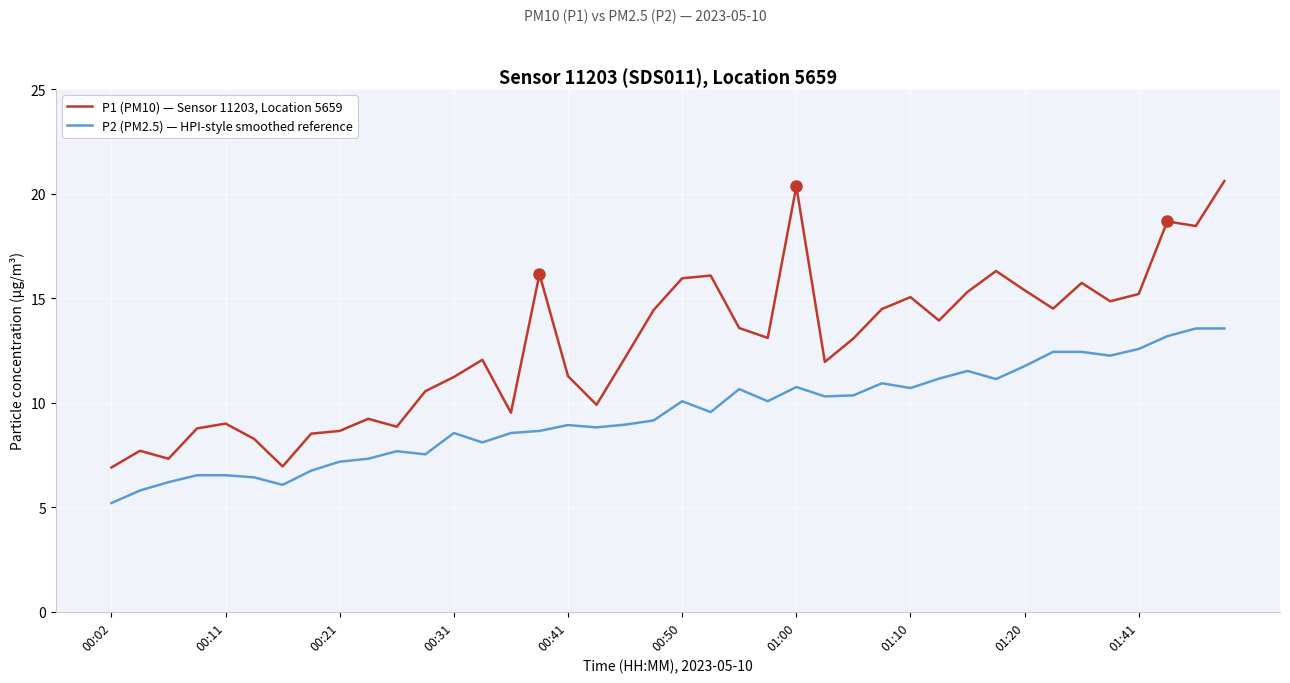

Rank the series by their average value, from highest to lowest.

P1 (PM10) — Sensor 11203, Location 5659, P2 (PM2.5) — HPI-style smoothed reference